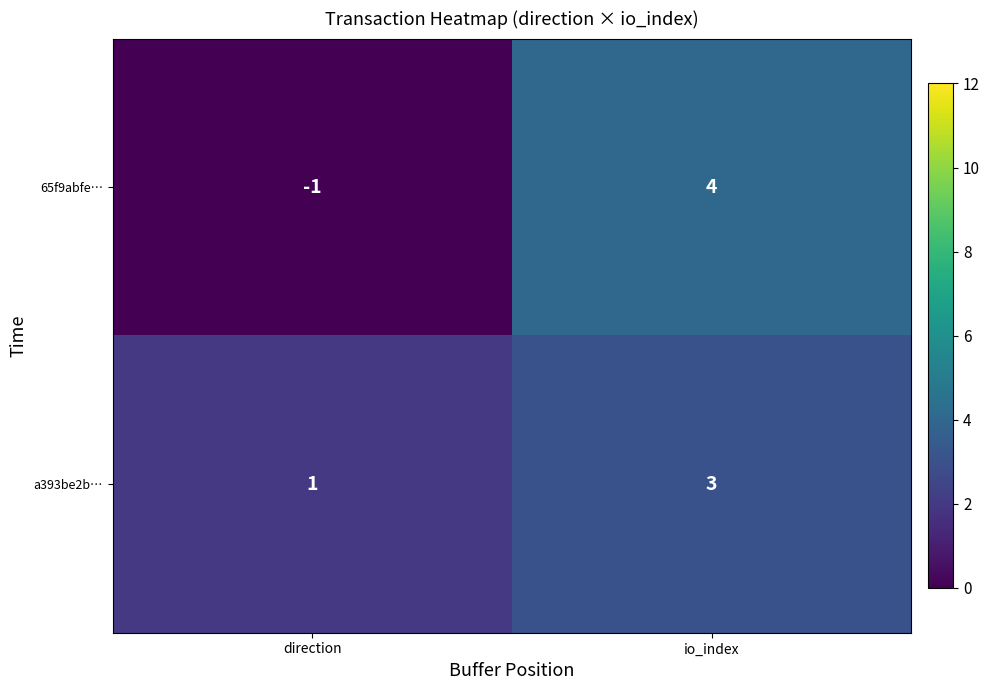

What is the sum of the 65f9abfe… values at io_index and direction?

3